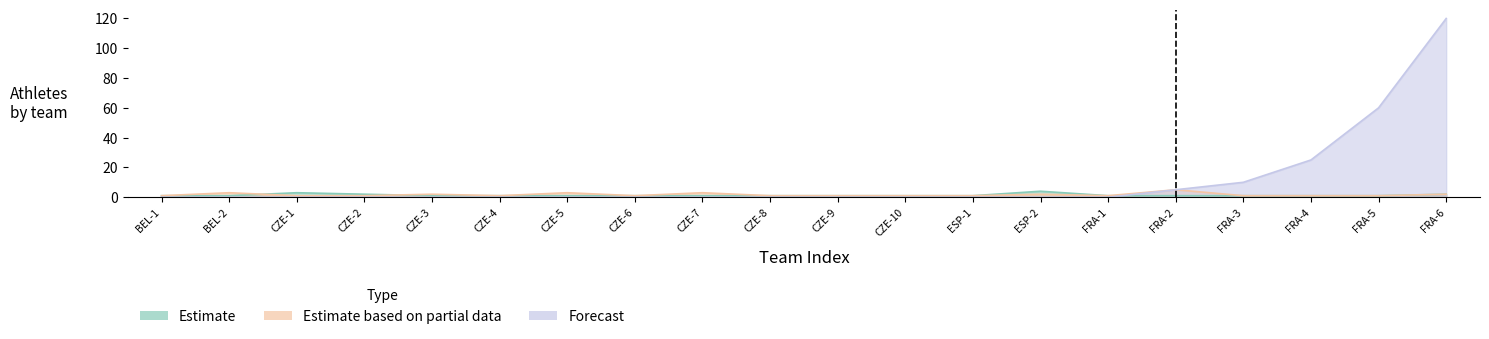

How many values in the Estimate series exceed 1?

4